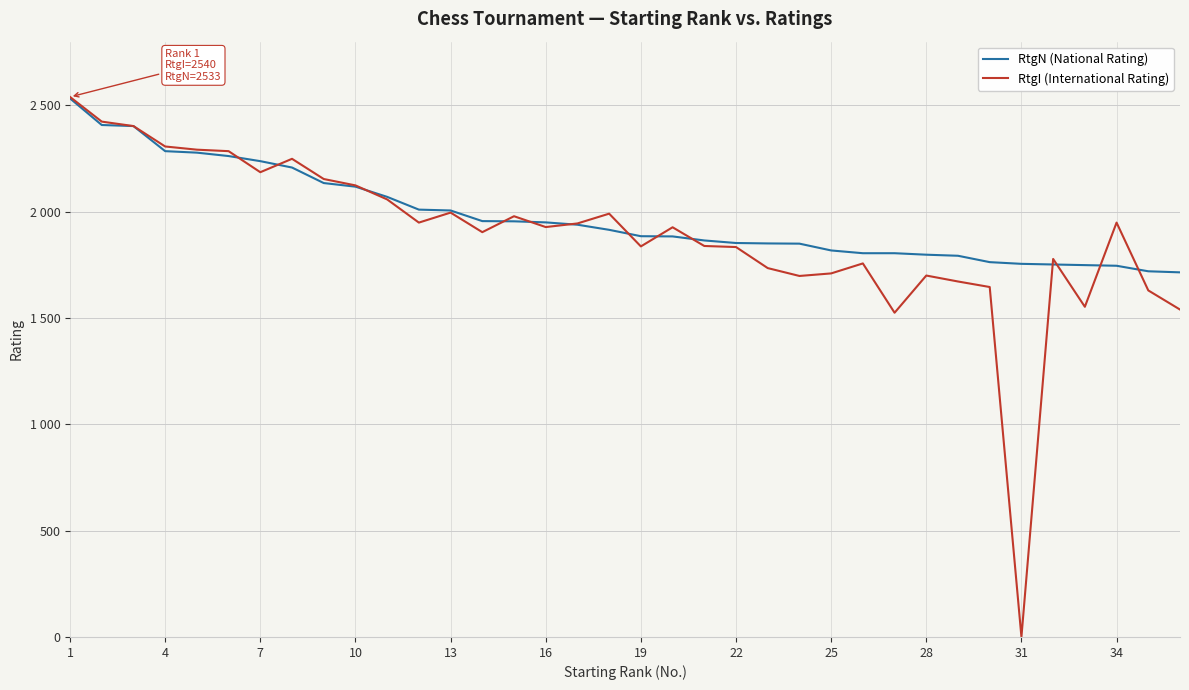

True or false: RtgN (National Rating) has more than 0 interior local peaks.

False